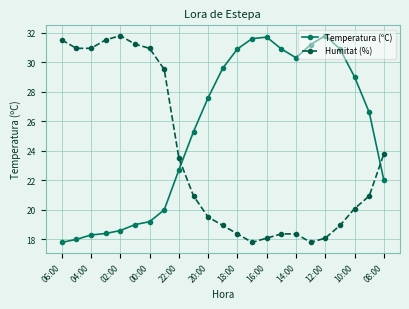

What is the highest value of the Temperatura (ºC) series?

31.8